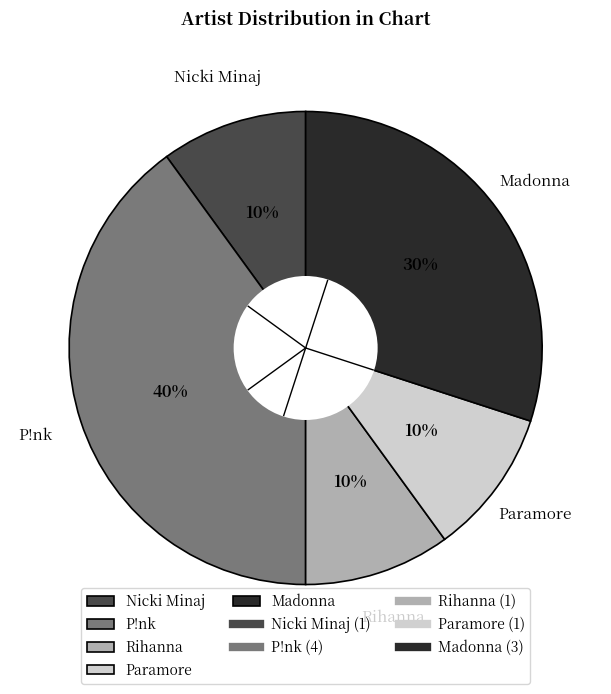

Which has a higher value, P!nk or Madonna?

P!nk